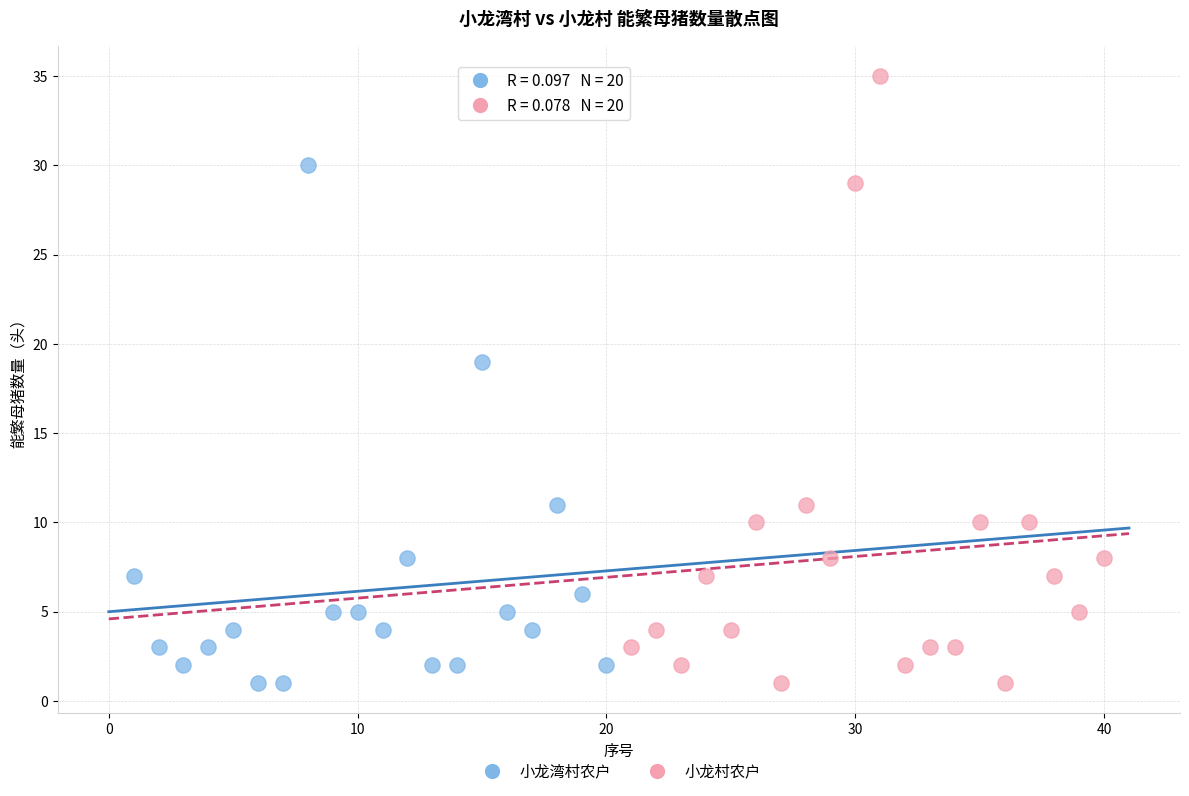

Which series has the largest Y range (max minus min)?

小龙村农户